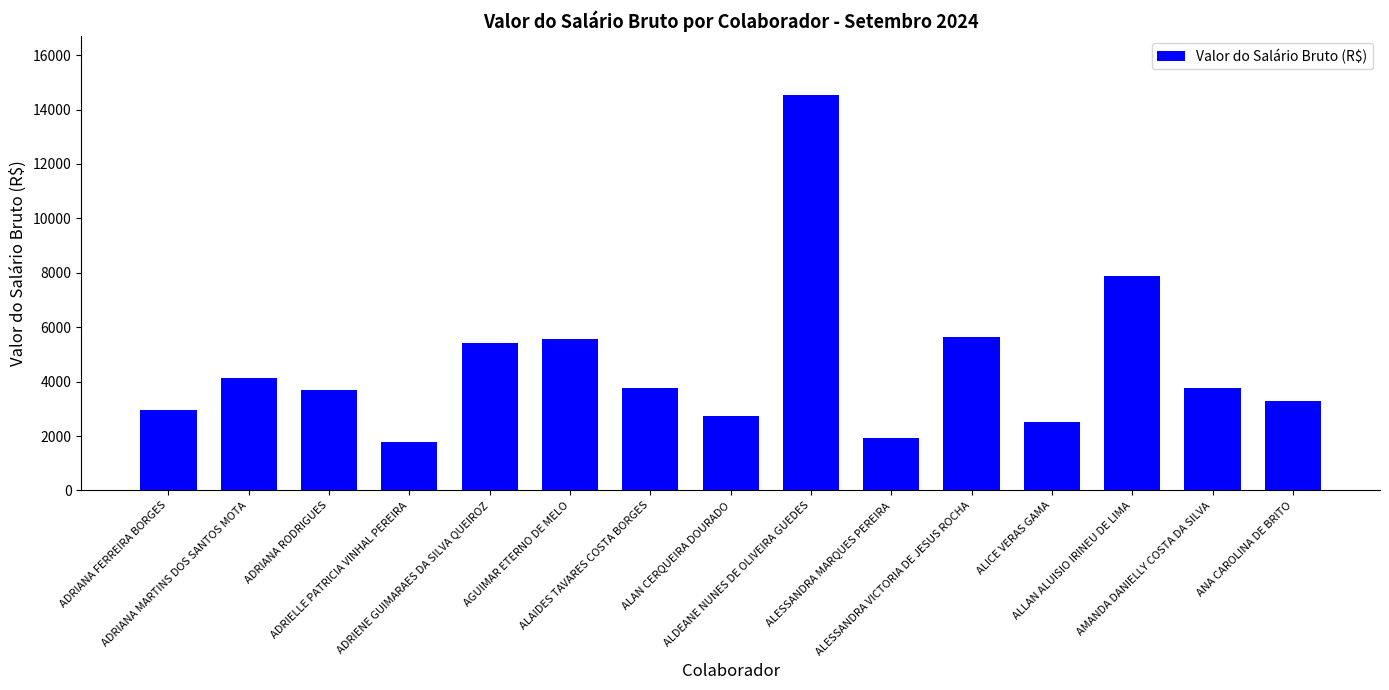

What position from the left is AGUIMAR ETERNO DE MELO?

6